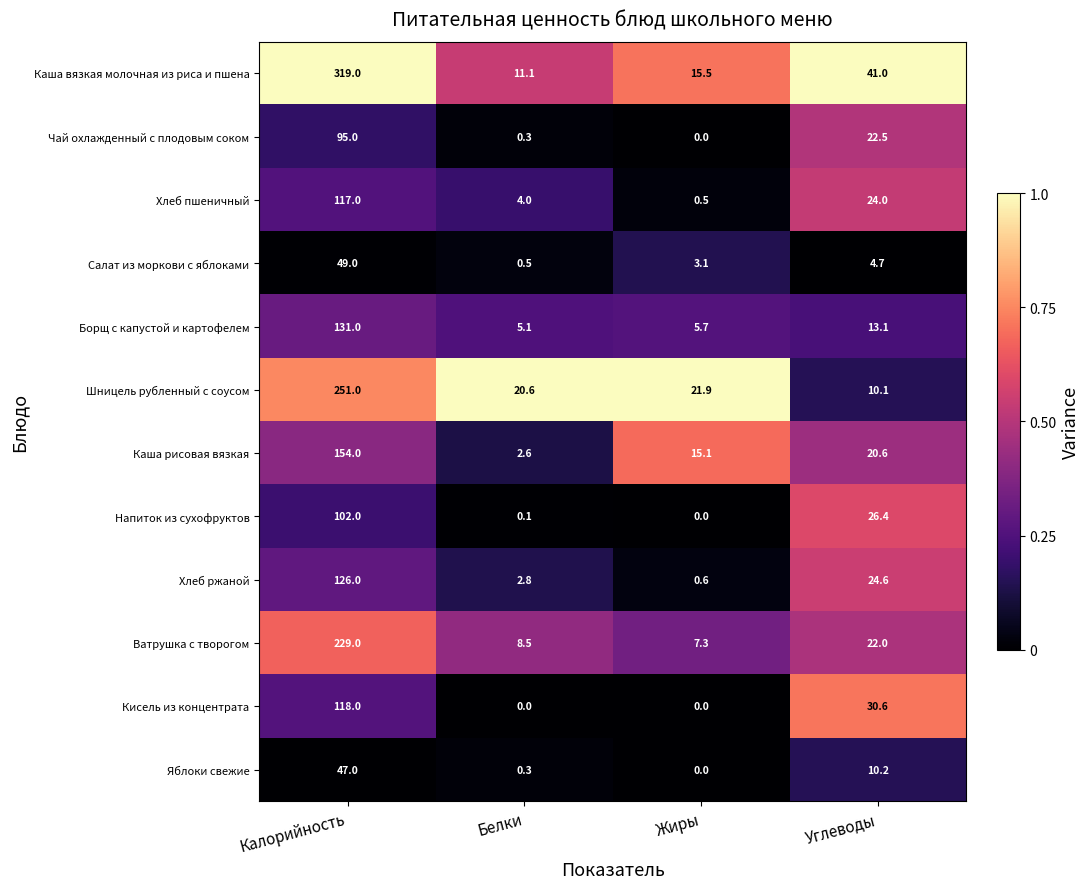

How many distinct data groups are displayed?

12